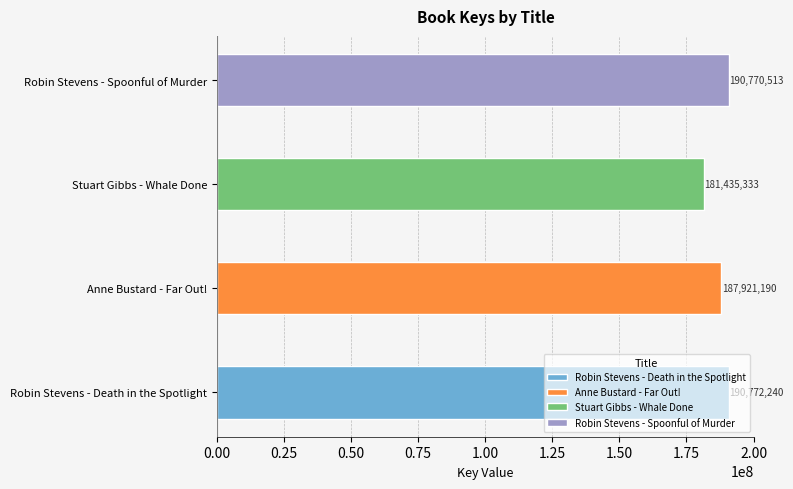

The value at Anne Bustard - Far Out! is 69735233. True or false?

False